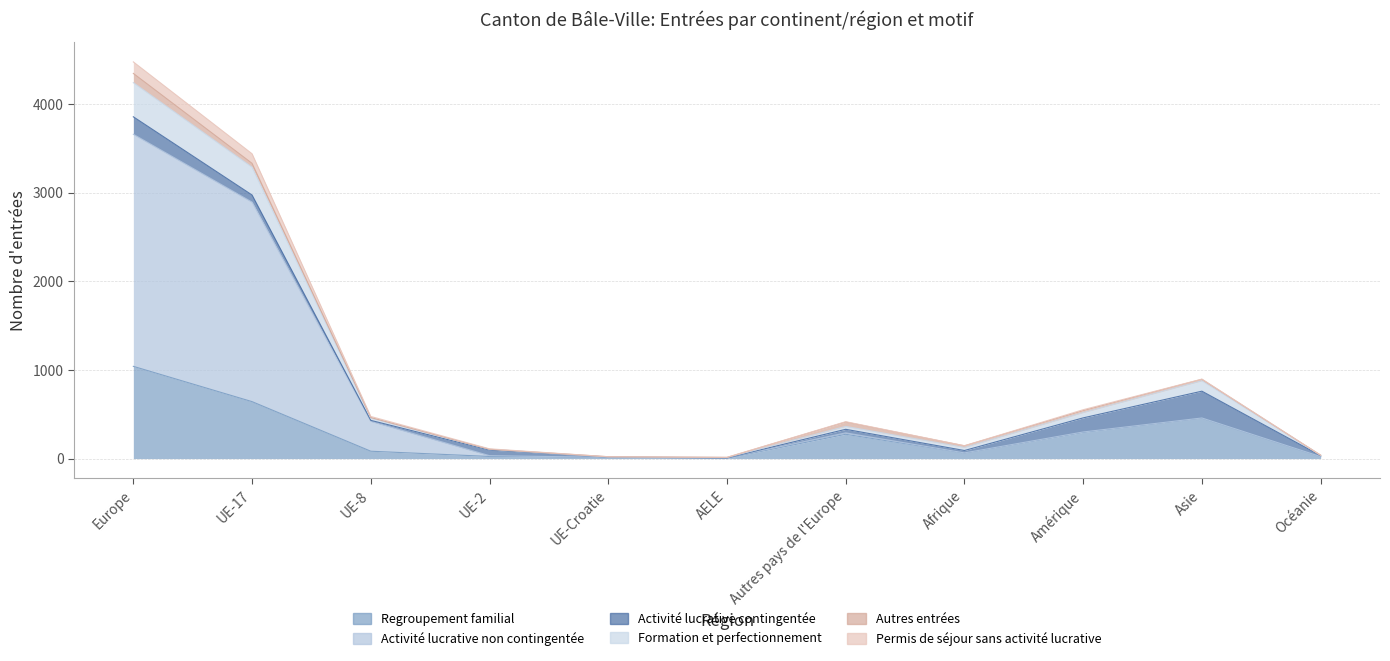

Count the number of categories in the chart.

11